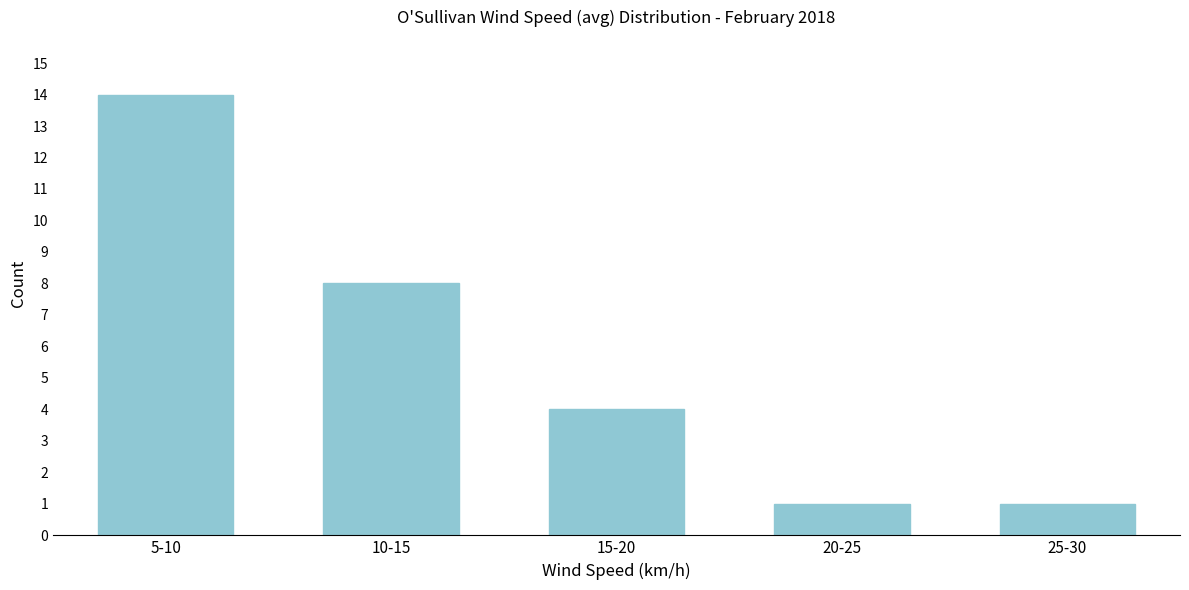

Reading left to right, extract all data points from this chart.

14	8	4	1	1